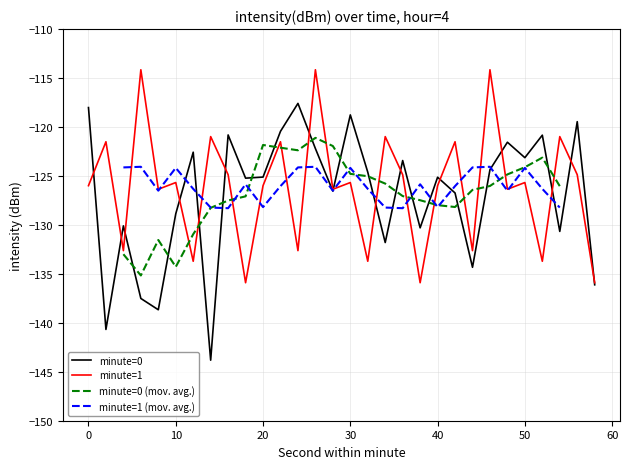

What is the sum of all minute=0 values?

-3809.4